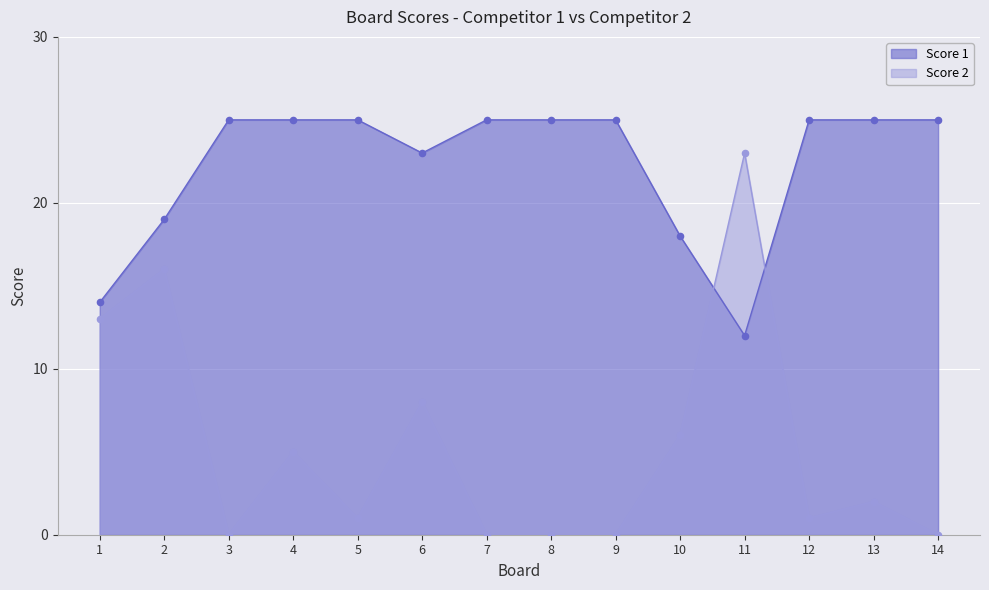

Which series reaches the maximum Y coordinate?

Score 1